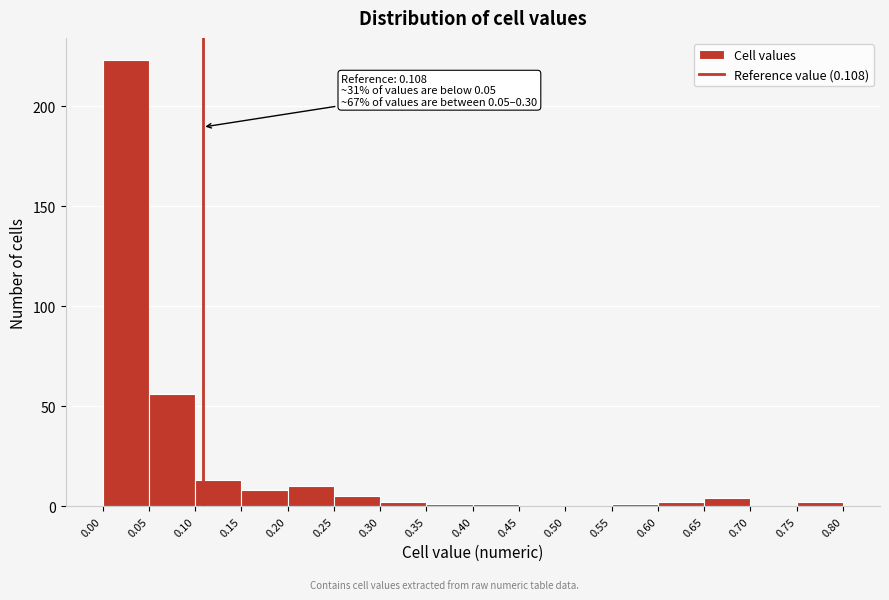

Which range on the x-axis has the tallest bar?

0.00 to 0.05